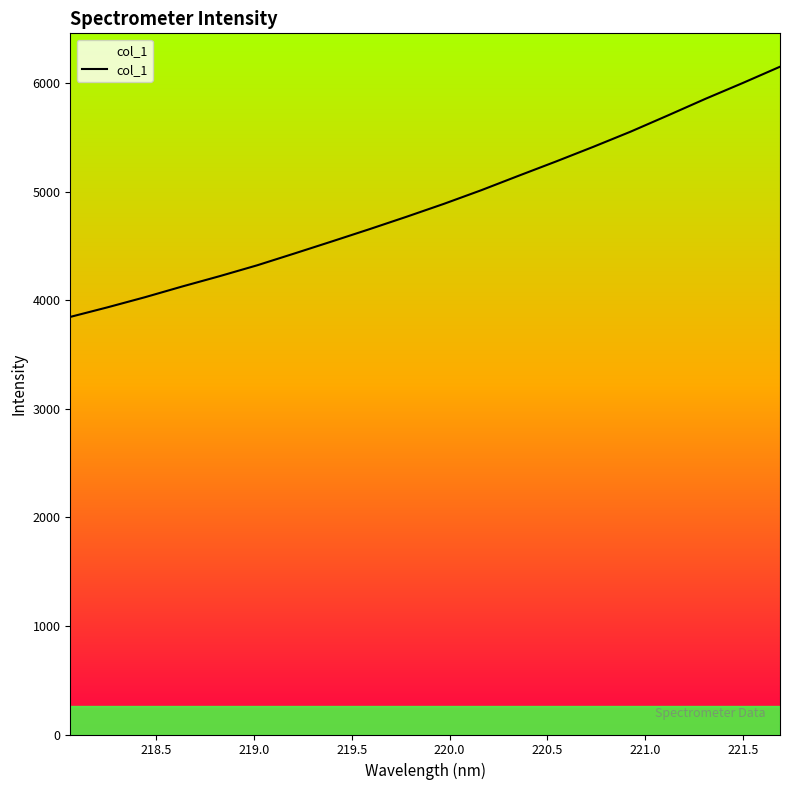

What is the difference between the maximum and minimum values?

2303.7